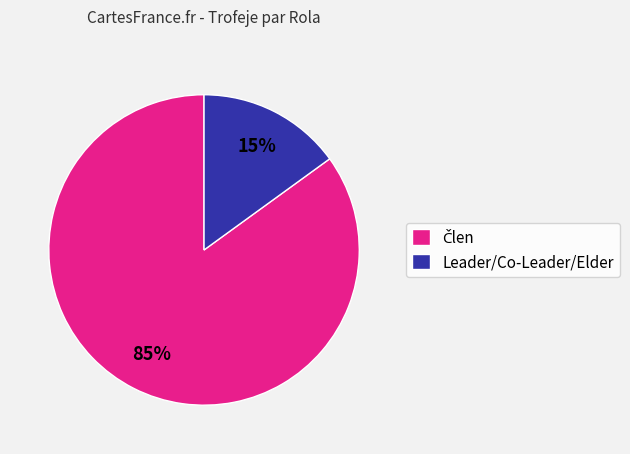

How many segments does this pie chart have?

2